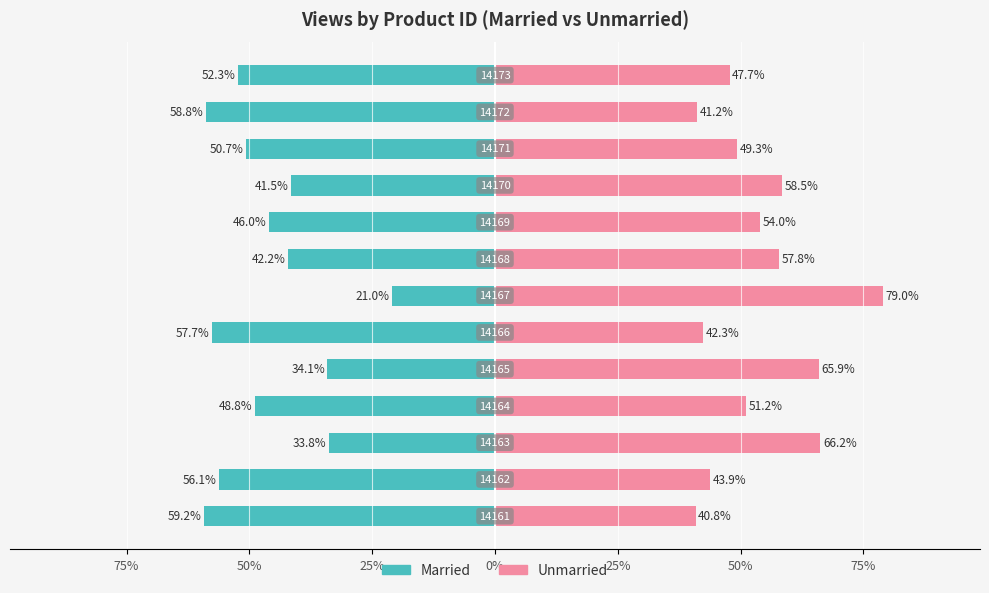

Is it true that Married equals -20.3 at 100%?

False